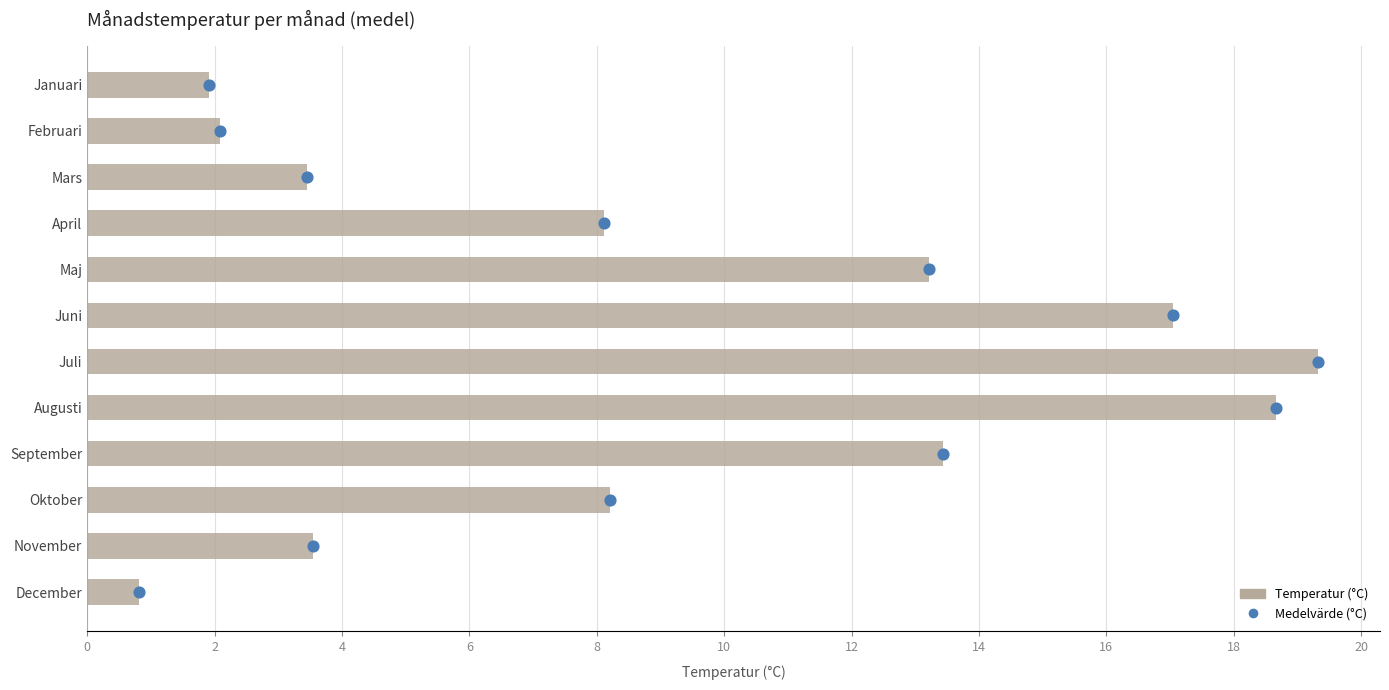

Which series reaches the minimum Y coordinate?

Medelvärde (°C)